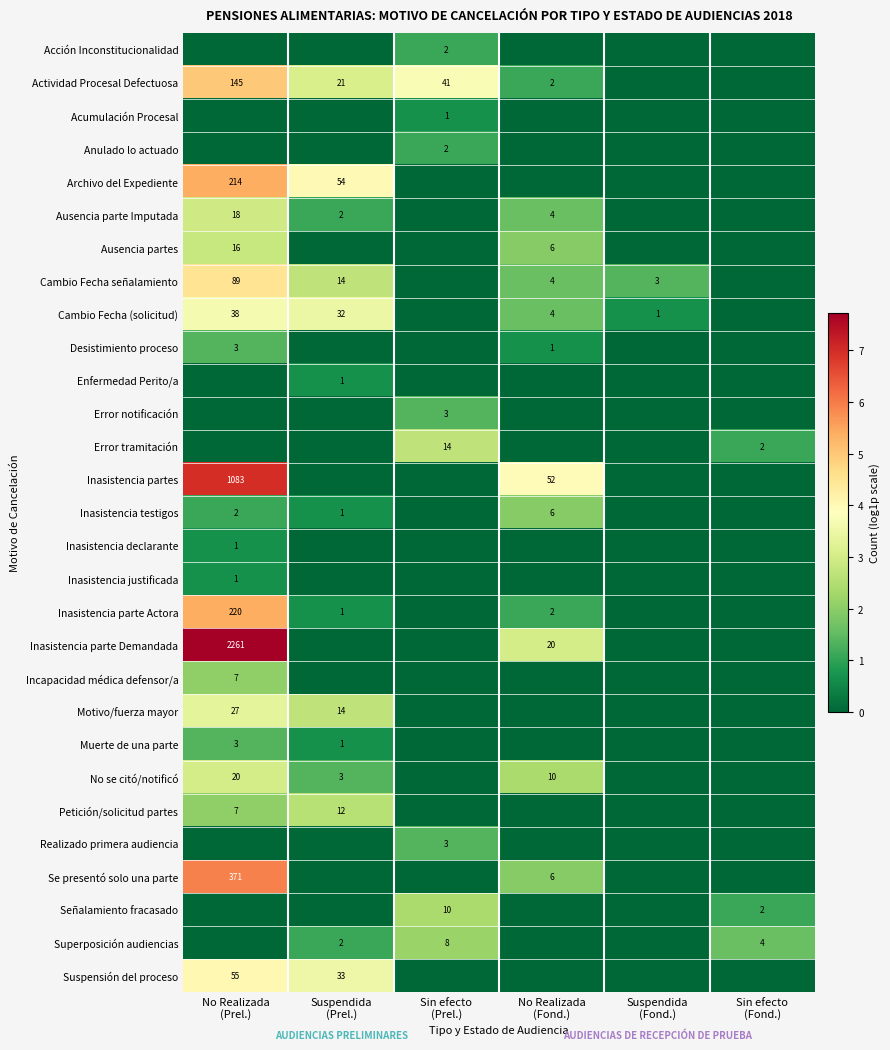

Rank the categories by Inasistencia partes value from highest to lowest.

No Realizada (Prel.), No Realizada (Fond.), Suspendida (Prel.), Sin efecto (Prel.), Suspendida (Fond.), Sin efecto (Fond.)